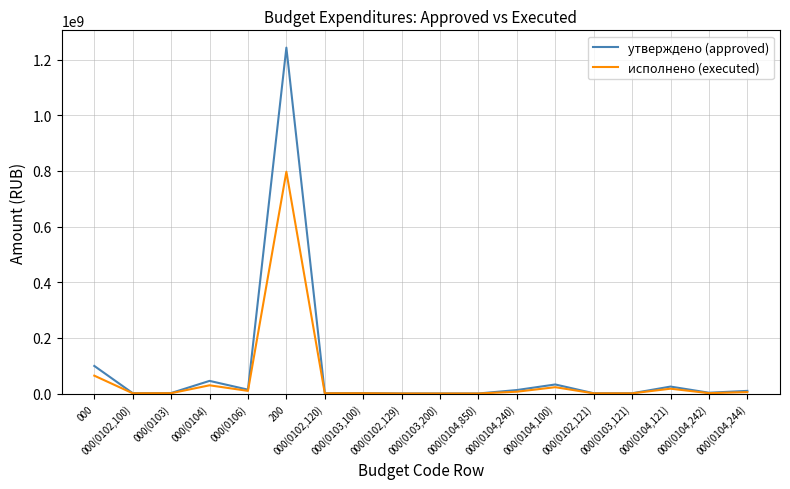

Rank the series by their average value, from highest to lowest.

утверждено (approved), исполнено (executed)